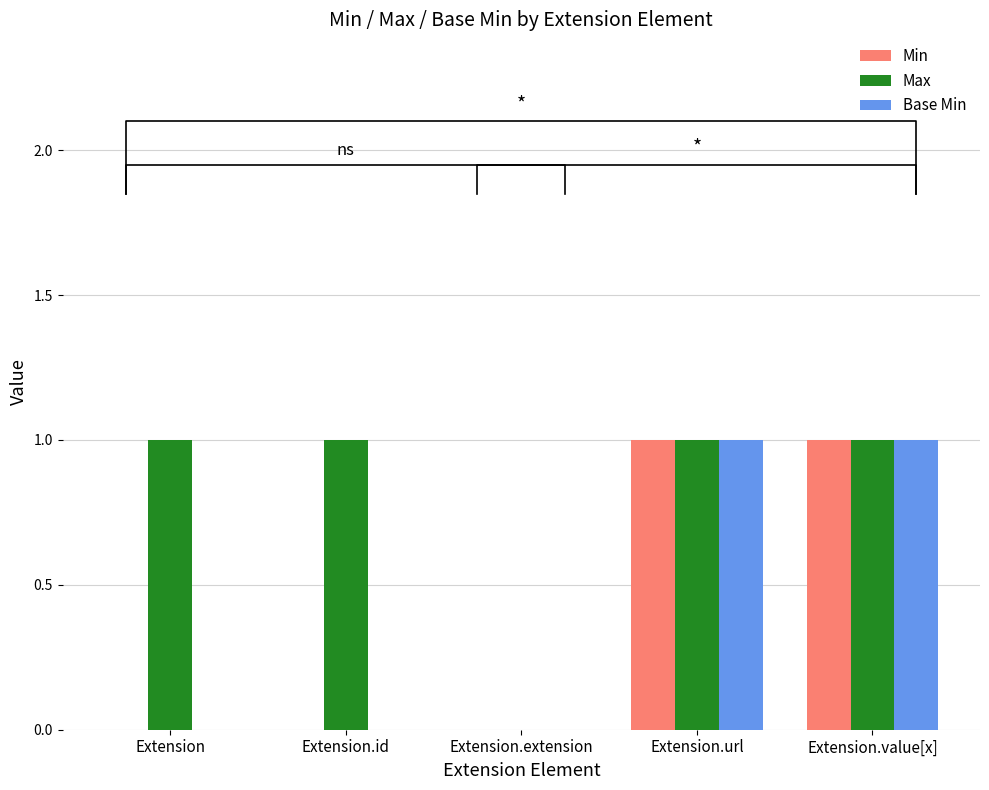

At how many categories does at least one series exceed 0?

4